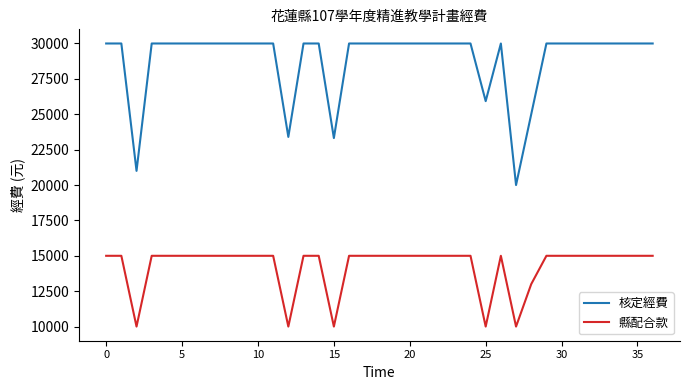

Which series has the widest spread of values?

核定經費